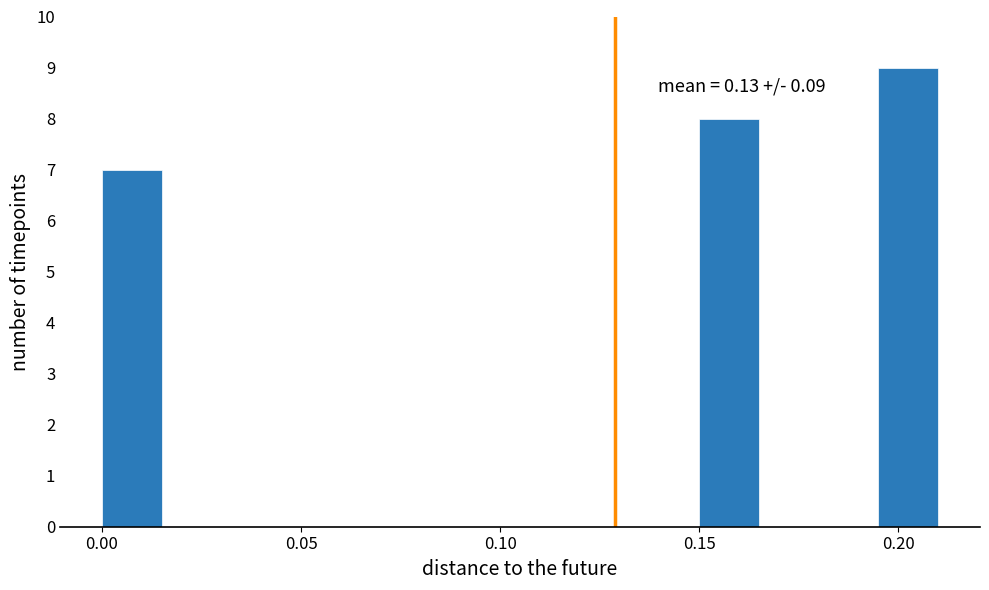

Around what value on the x-axis is the tallest bar? Give the approximate position of its centre, as read against the axis.

0.205